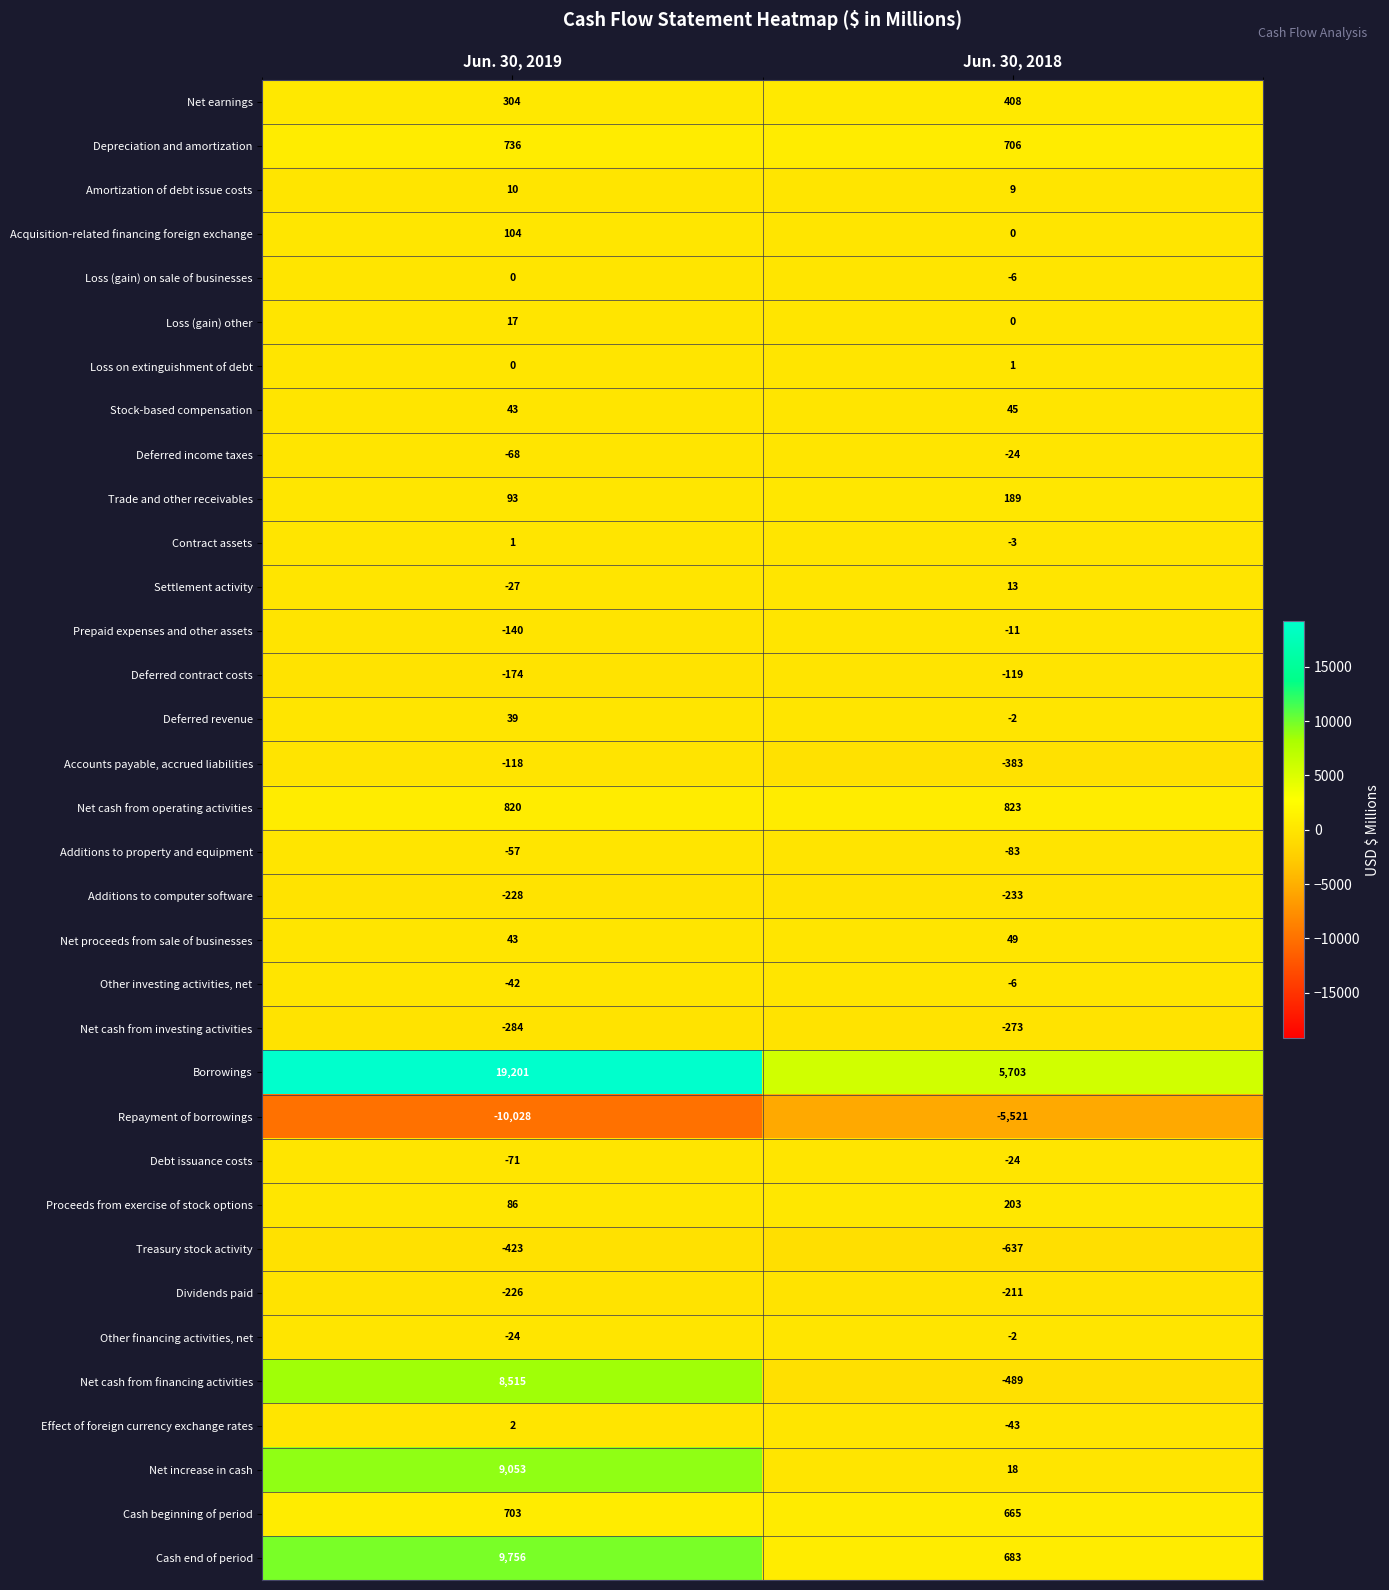

What is the sum of the Borrowings values at Jun. 30, 2018 and Jun. 30, 2019?

24904